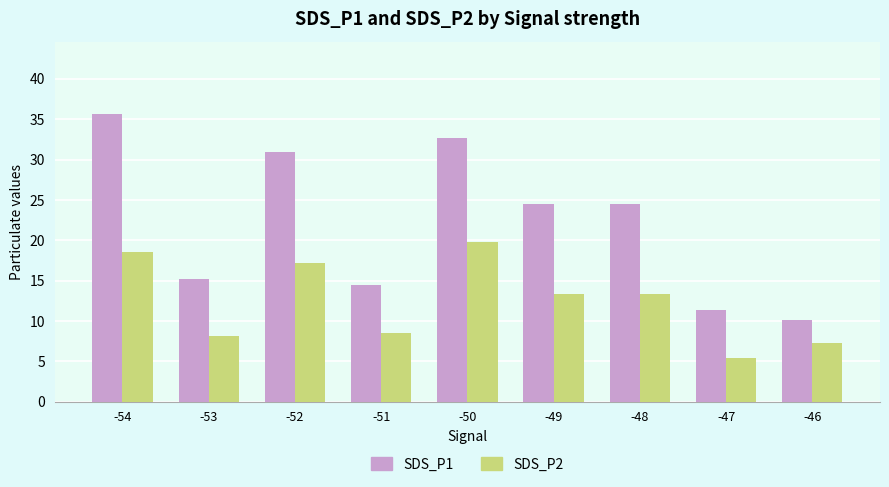

How many values in the SDS_P1 series are below 24?

4